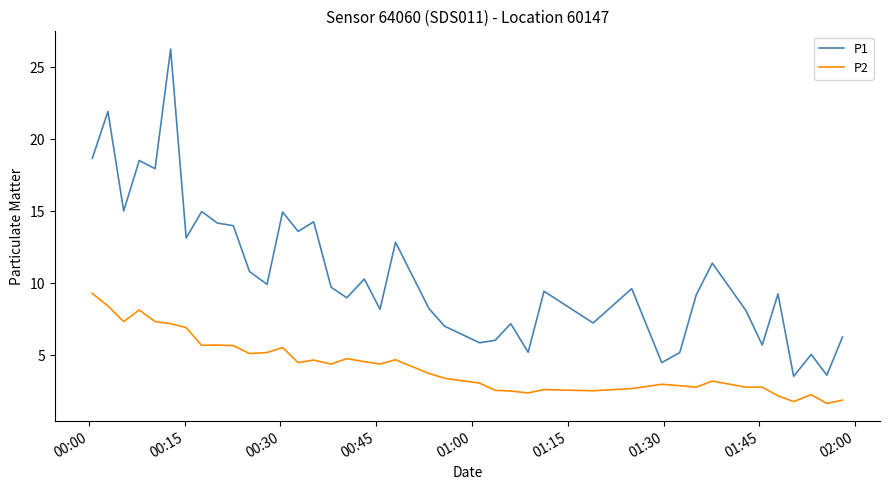

Rank the series by their maximum value, from lowest to highest.

P2, P1